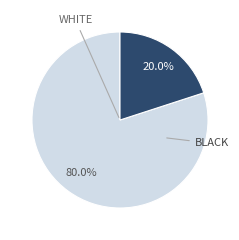

Does any single category account for the majority?

Yes